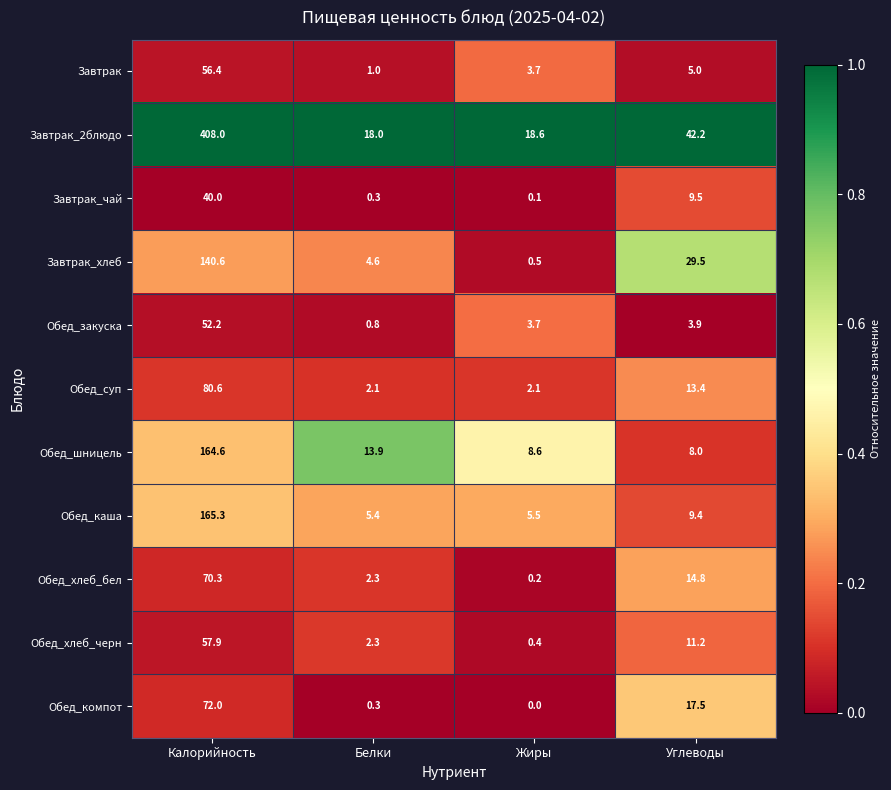

List the series in order of their peak value, lowest first.

Завтрак_чай, Обед_закуска, Завтрак, Обед_хлеб_черн, Обед_хлеб_бел, Обед_компот, Обед_суп, Завтрак_хлеб, Обед_шницель, Обед_каша, Завтрак_2блюдо